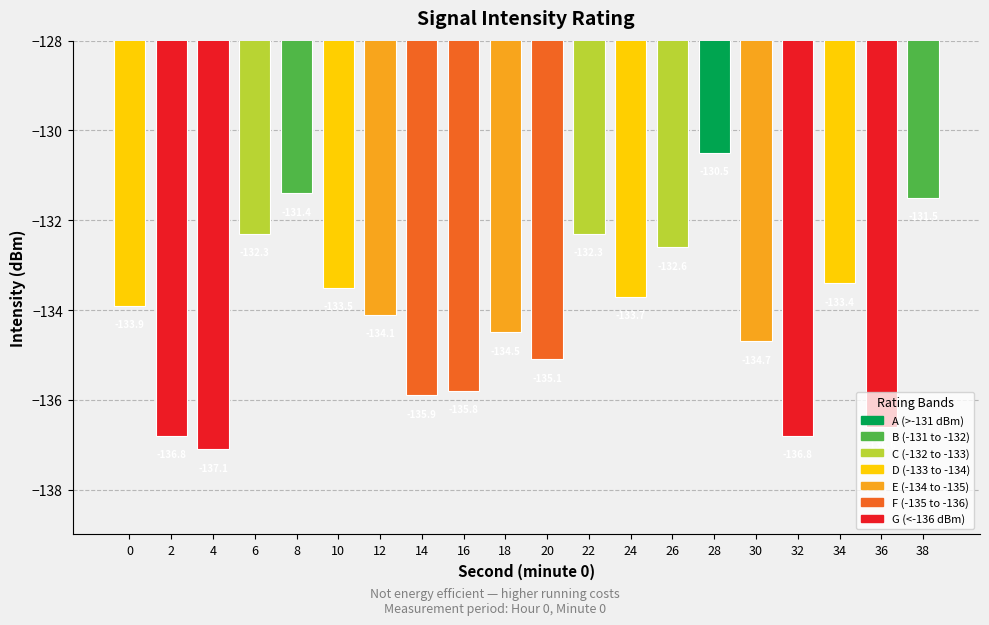

How many bars are there in total?

20